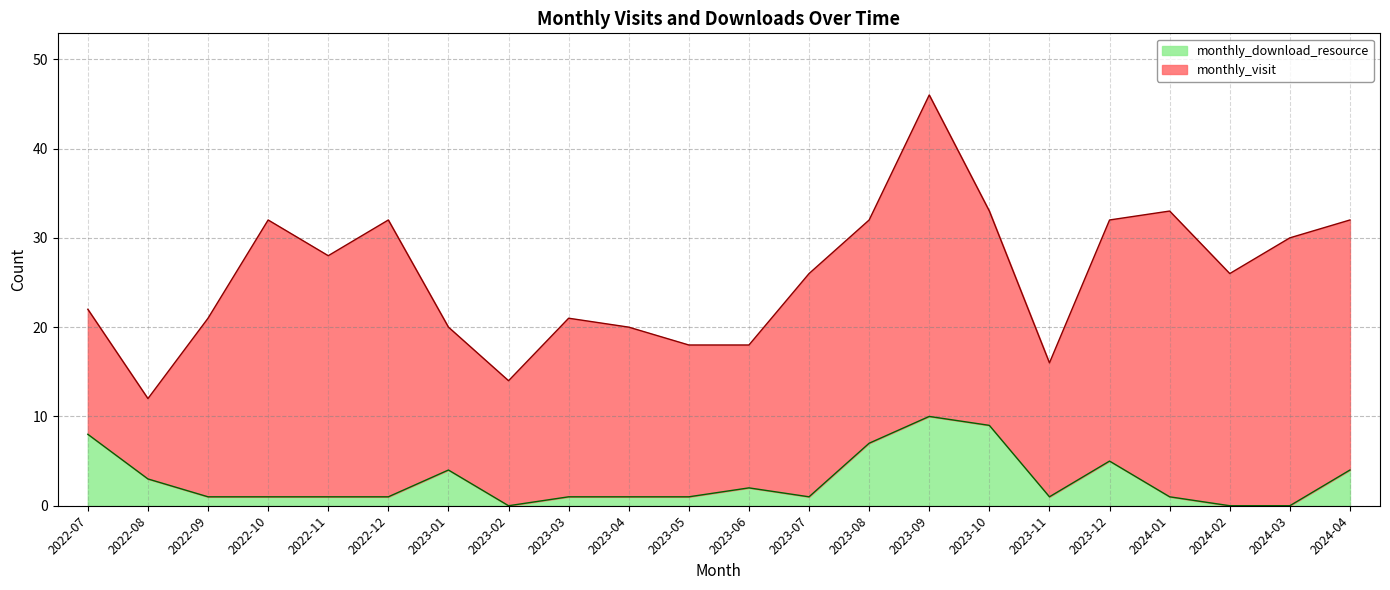

Where is the data nearest to the value 5?

2023-12